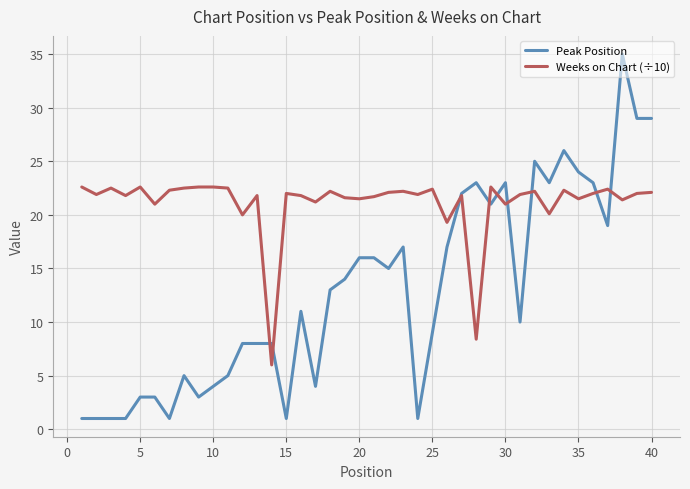

What is the sum of all Peak Position values?

518.0